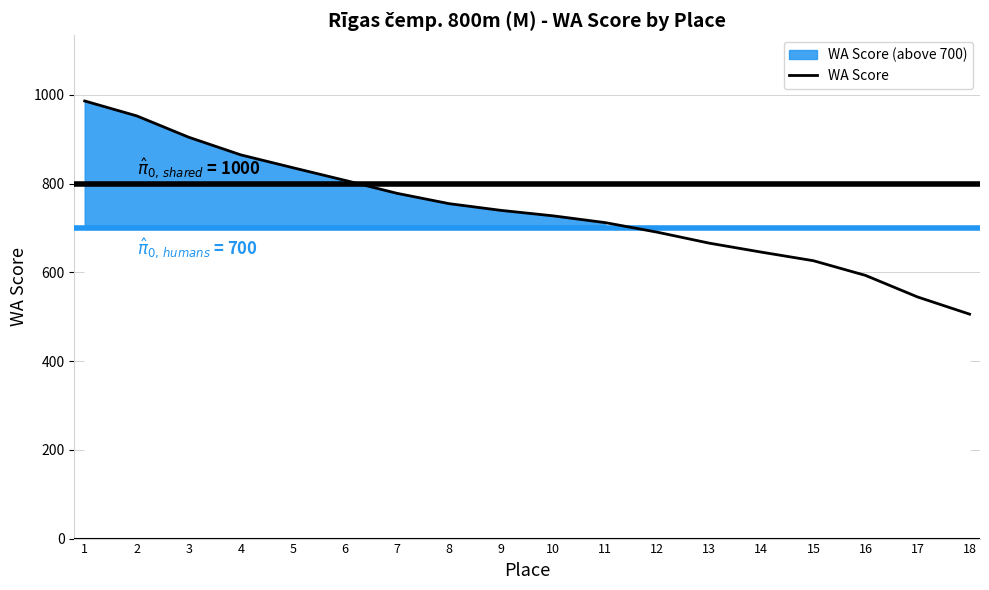

What is the sum of the values at 16 and 4?

1457.7